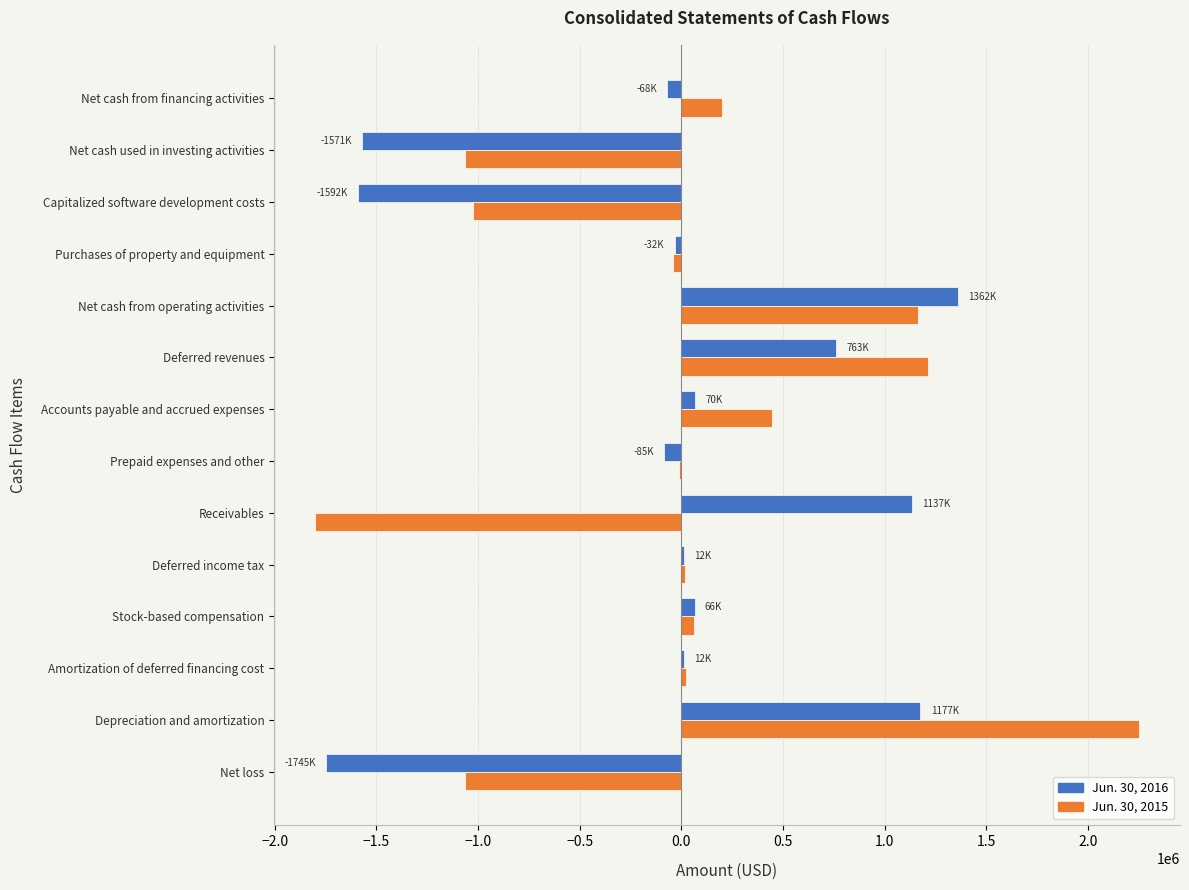

What is the sum of all Jun. 30, 2016 values?

-494000